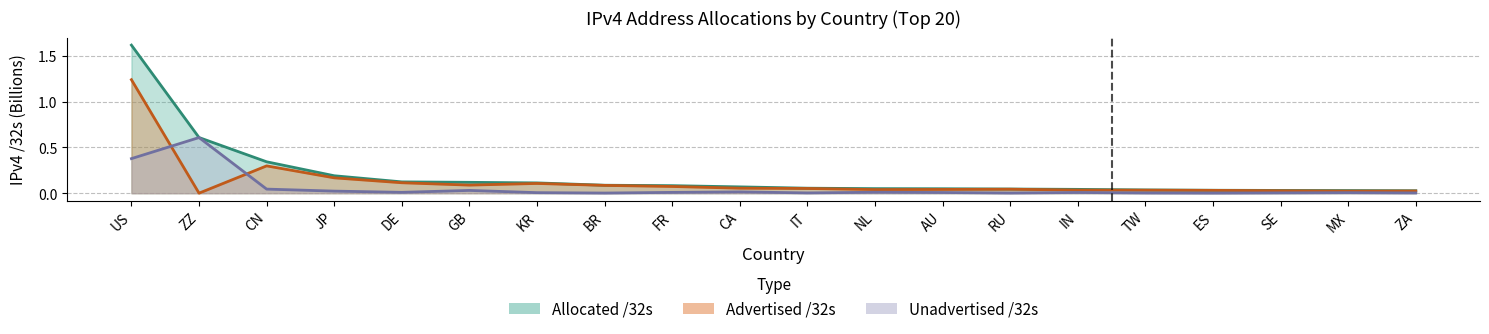

How many lines are shown in the chart?

3